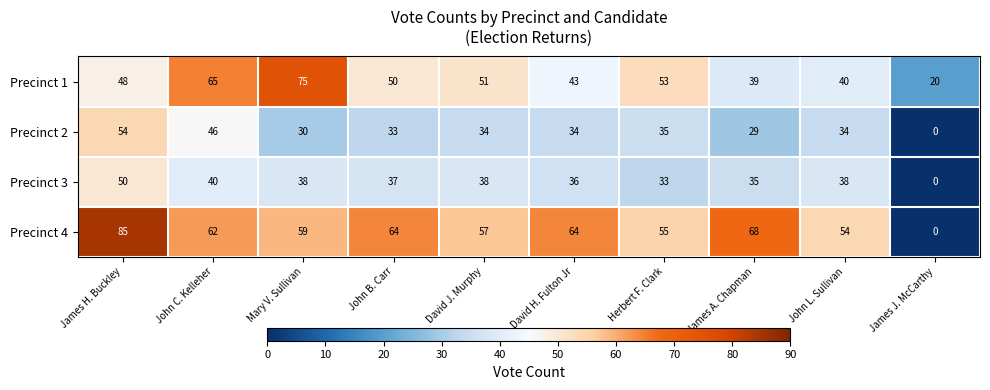

True or false: Precinct 2 has a value of 33 at John B. Carr.

True